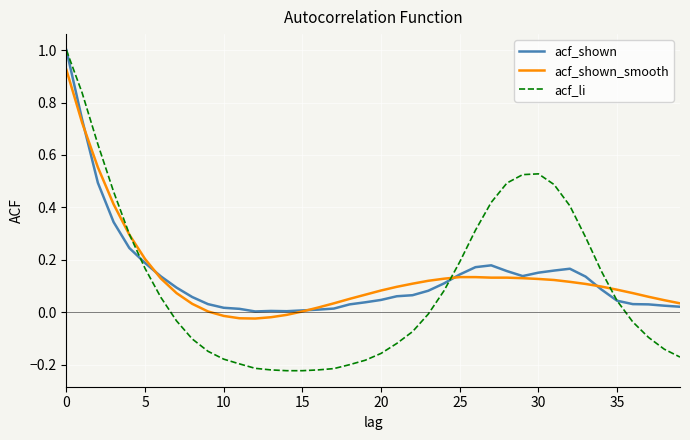

In acf_shown, how many points are higher than both neighbors (excluding endpoints)?

3